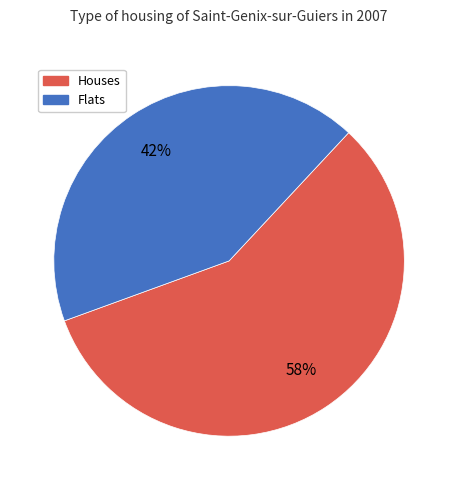

Count the number of slices in the pie.

2